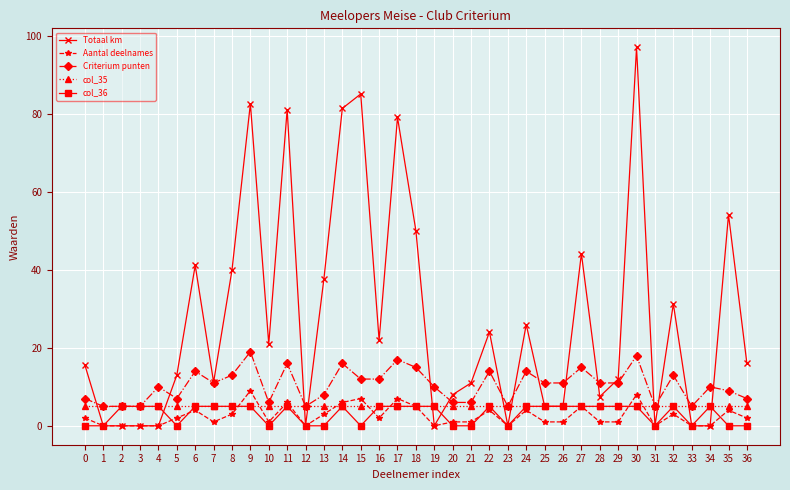

At which category is the sum across all series the highest?

30